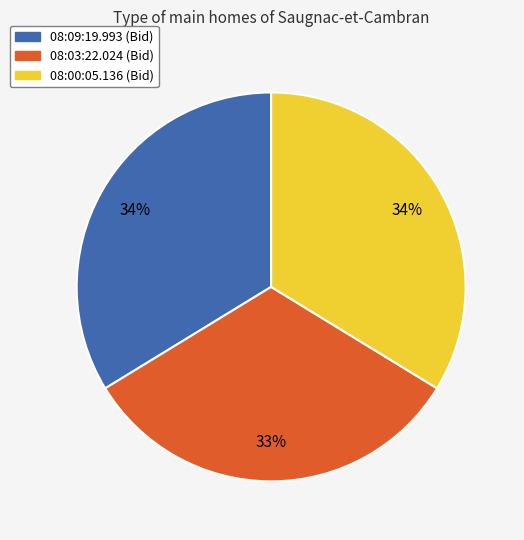

Do 08:00:05.136 and 08:03:22.024 together represent more than half of the pie?

Yes